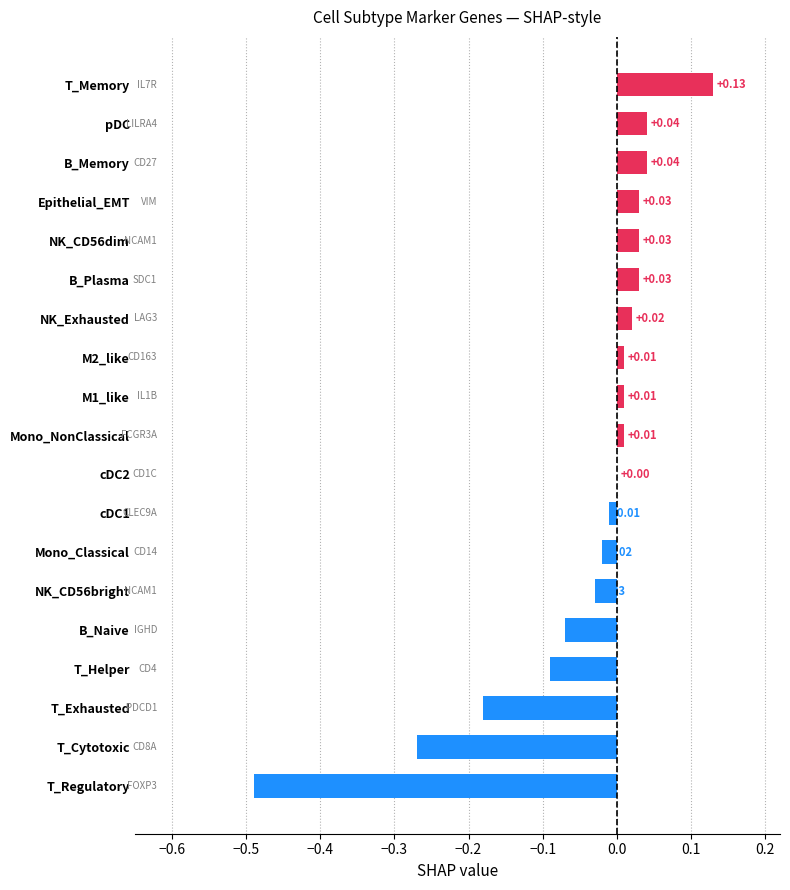

Which has a higher value, pDC or NK_CD56bright?

pDC